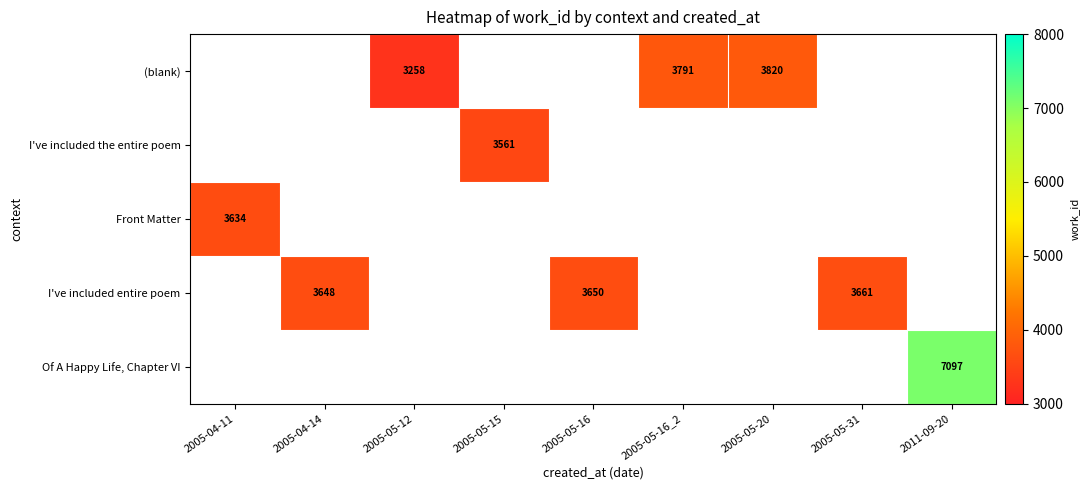

True or false: I've included the entire poem has a value of 1596 at 2005-05-15.

False